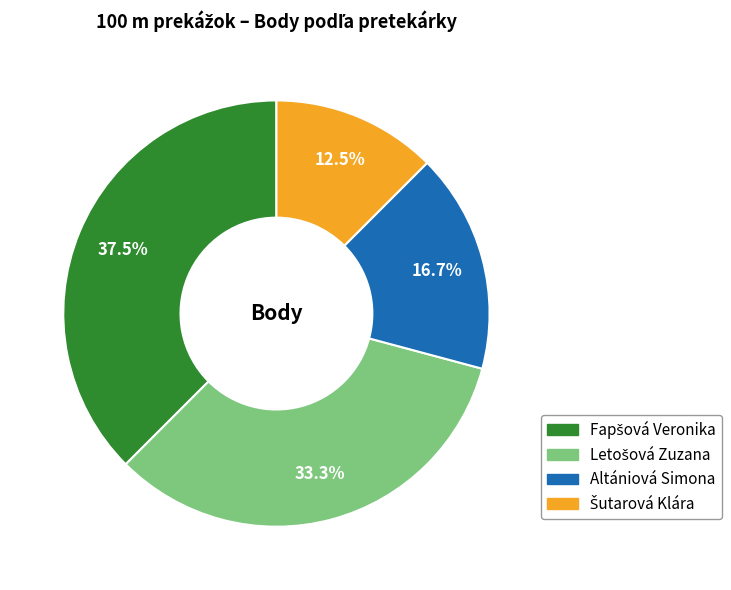

Does any single category account for the majority?

No